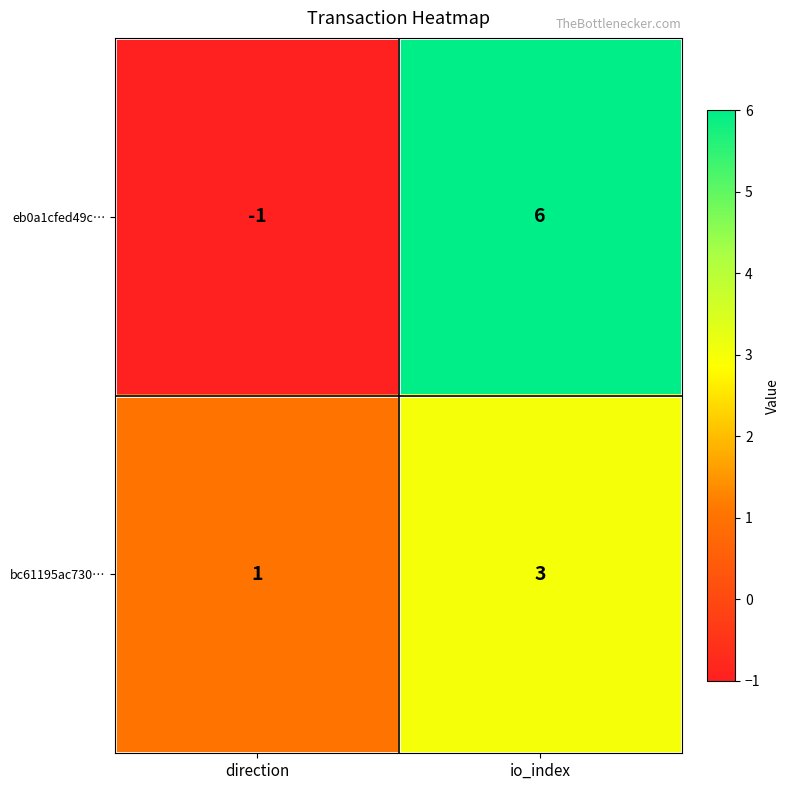

What is the minimum value shown in the chart?

-1